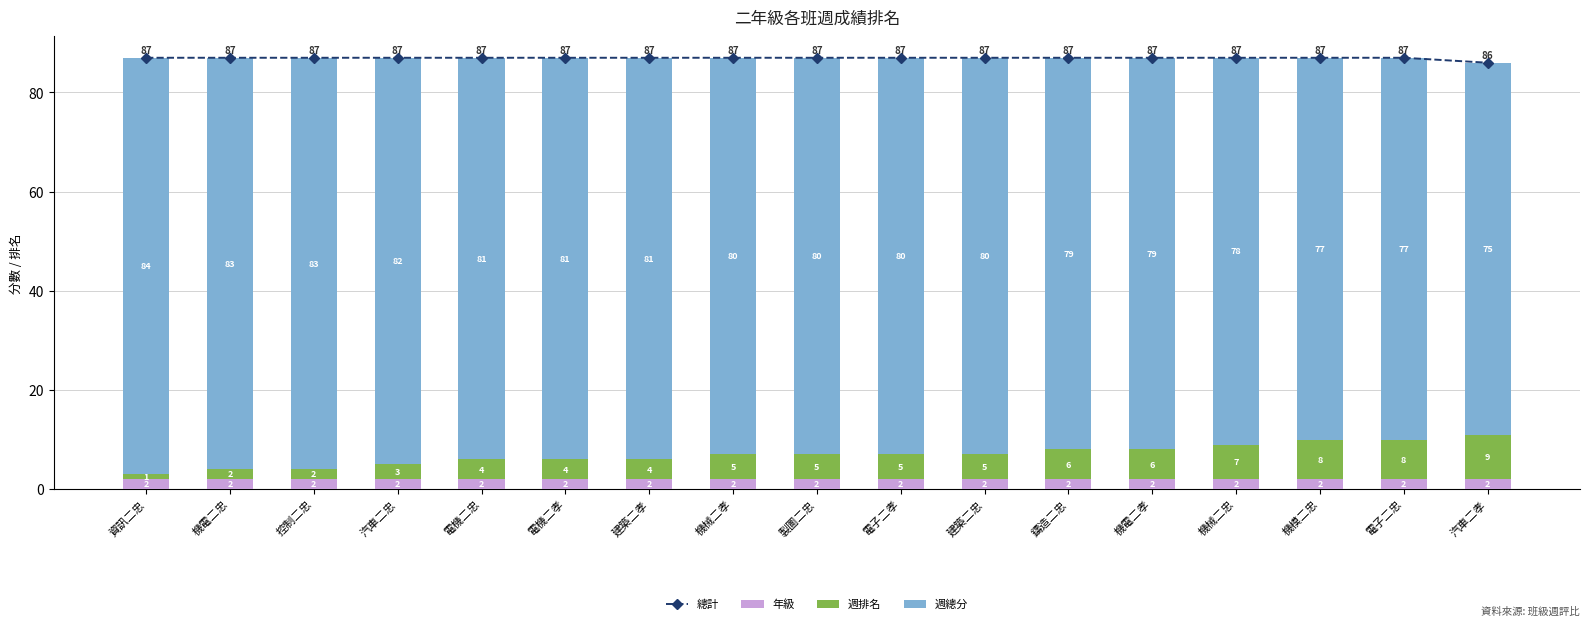

How many distinct data groups are displayed?

4